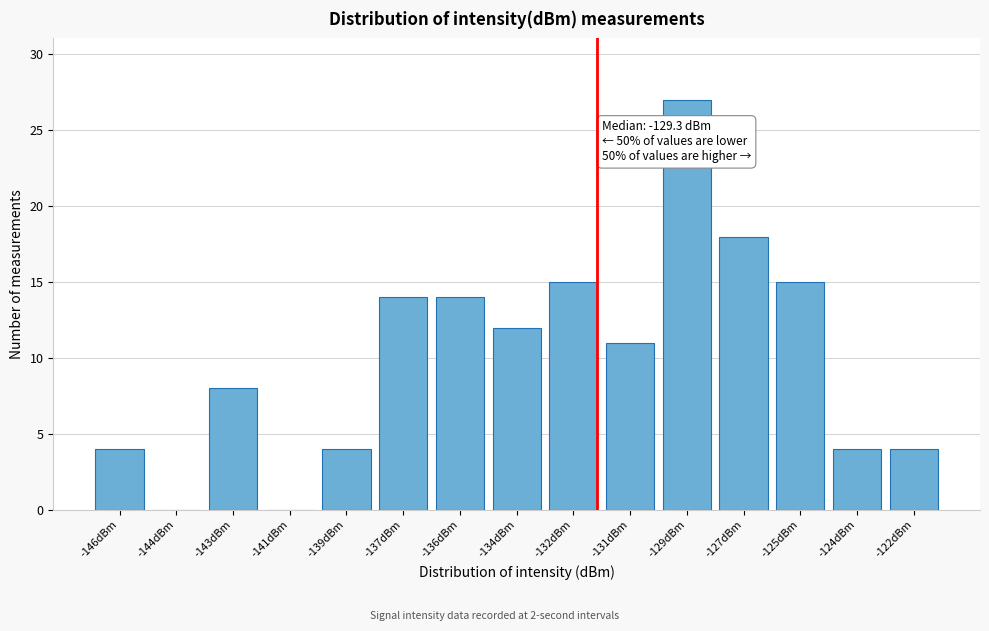

Reading left to right, what are all the values shown in this chart?

-146dBm=4	-144dBm=0	-143dBm=8	-141dBm=0	-139dBm=4	-137dBm=14	-136dBm=14	-134dBm=12	-132dBm=15	-131dBm=11	-129dBm=27	-127dBm=18	-125dBm=15	-124dBm=4	-122dBm=4